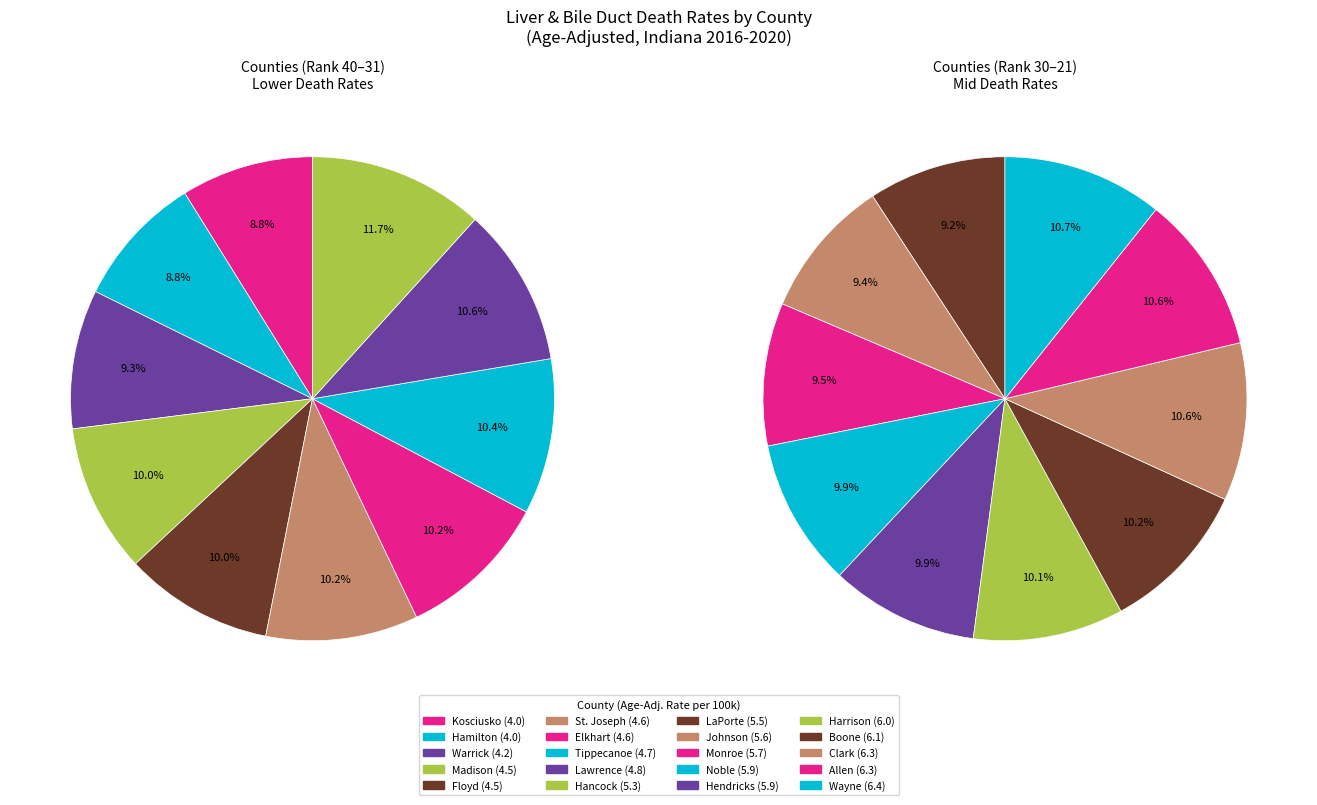

How many slices are in this pie chart?

20